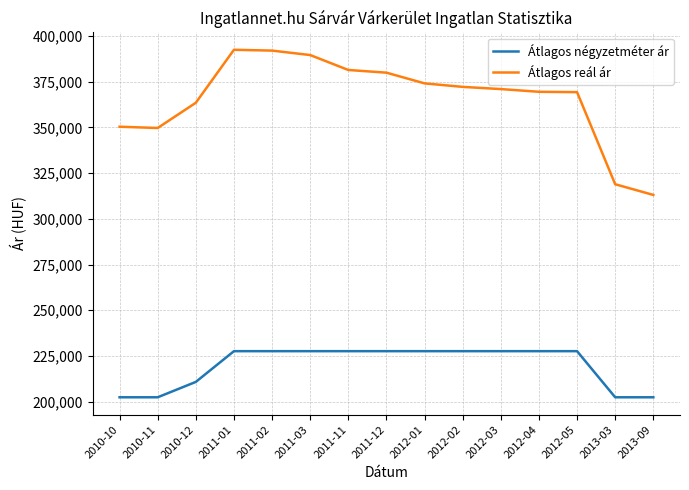

The Átlagos reál ár series shows 675004 at 2011-11. True or false?

False